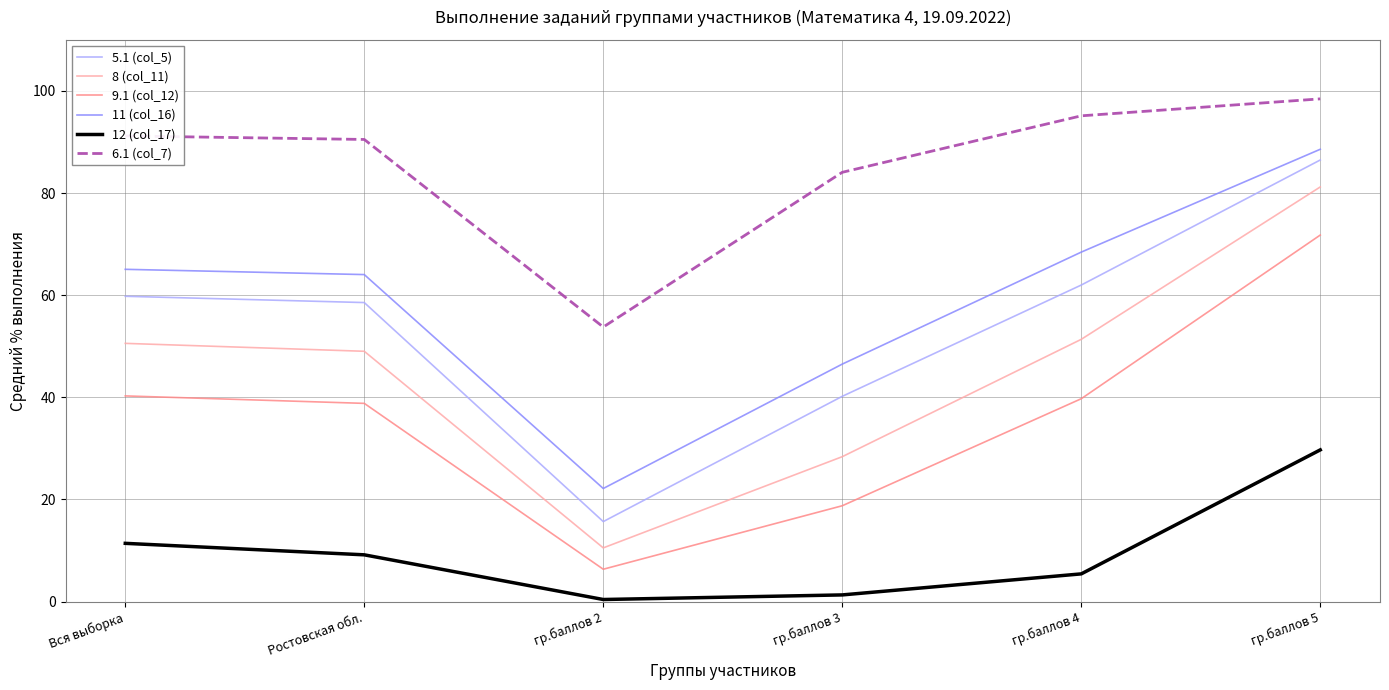

At how many categories does at least one series exceed 96?

1